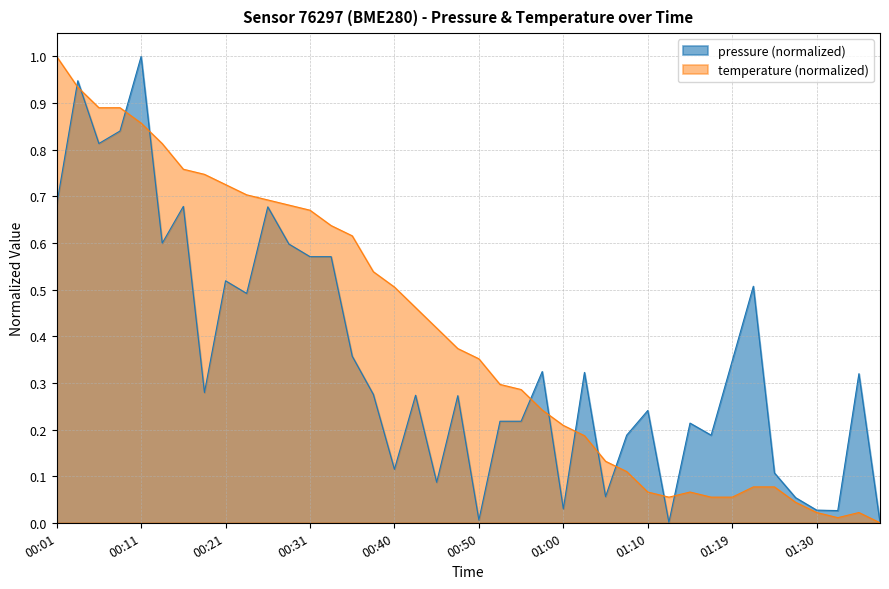

Rank the series at 01:35 from lowest to highest value.

temperature, pressure